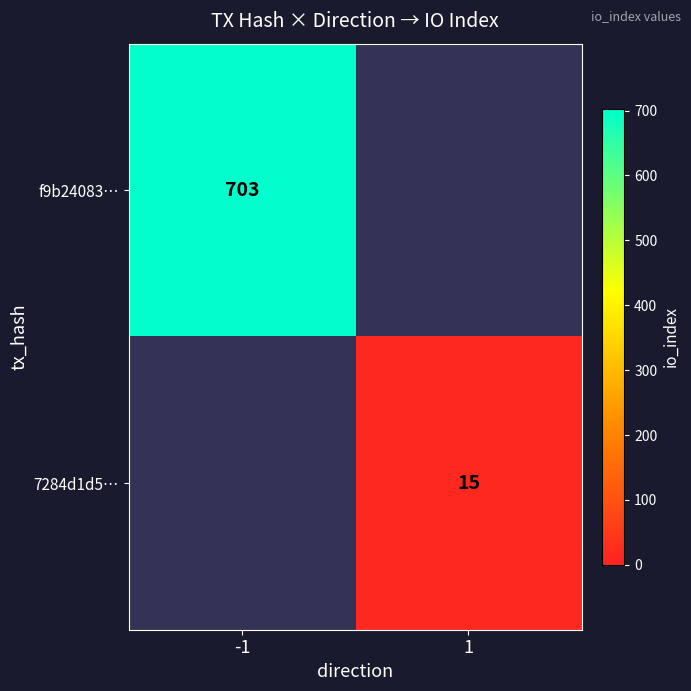

True or false: 7284d1d5… has a value of 15 at 1.

True